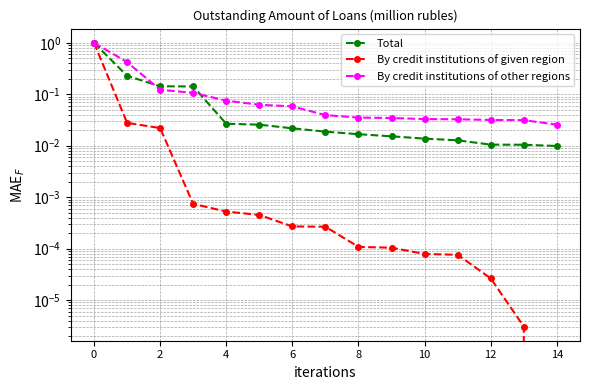

What is the difference between the maximum and second lowest values in the Total series?

1.0